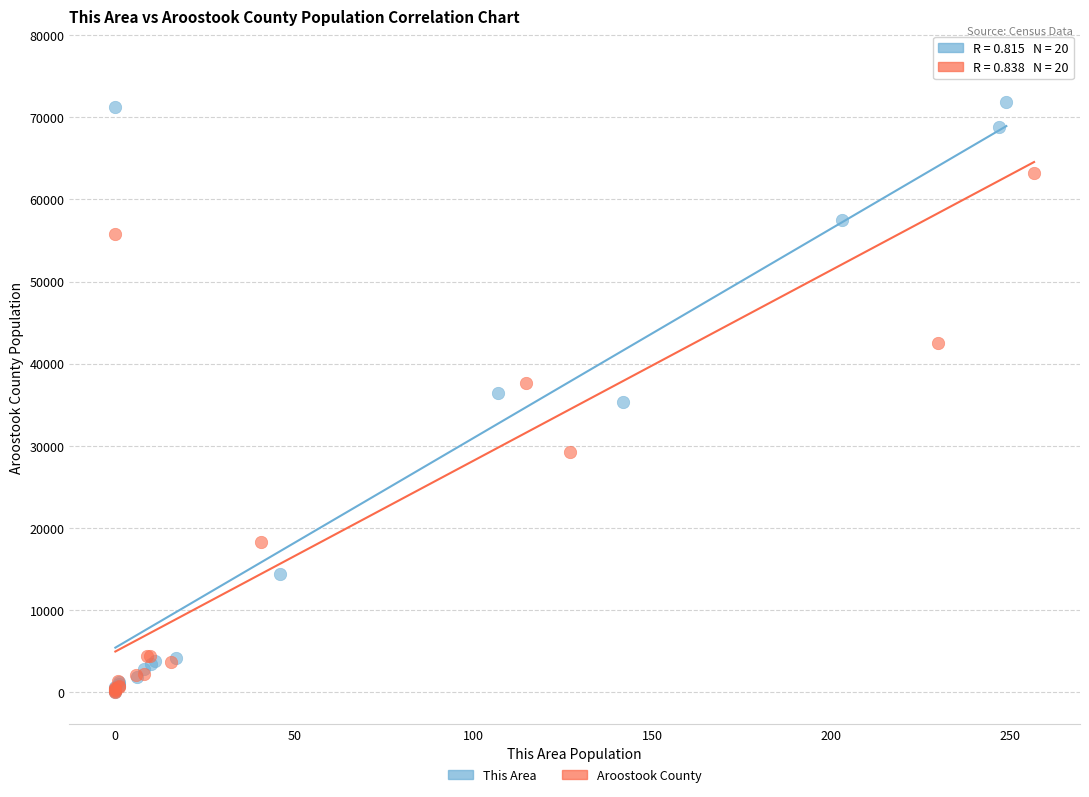

Which series has the largest Y range (max minus min)?

Aroostook County